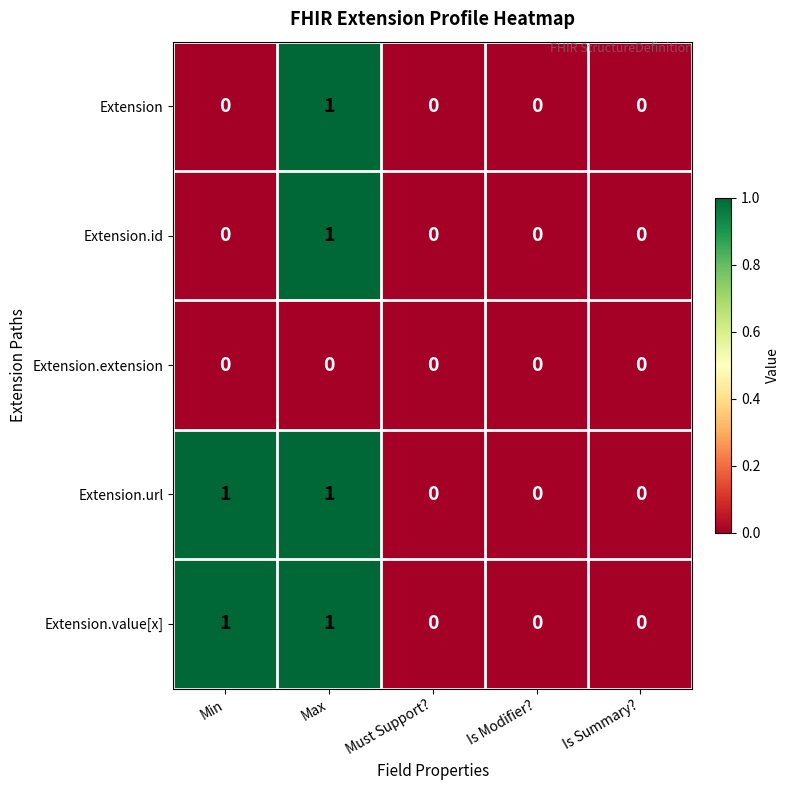

Count the Extension.id values in the range 0 to 1.

5